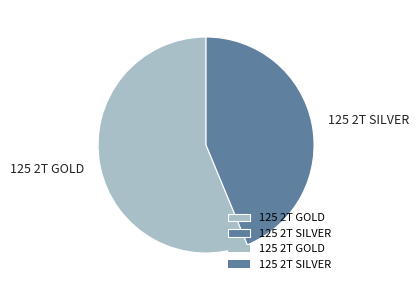

The 125 2T SILVER slice represents 49% of the pie. True or false?

False